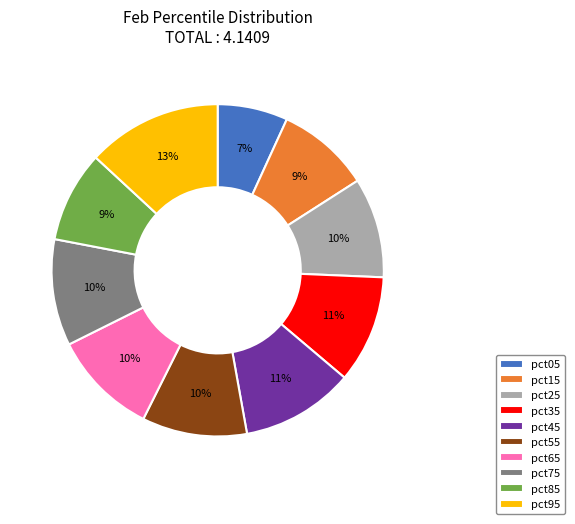

To the nearest percent, what portion does pct45 represent?

11%